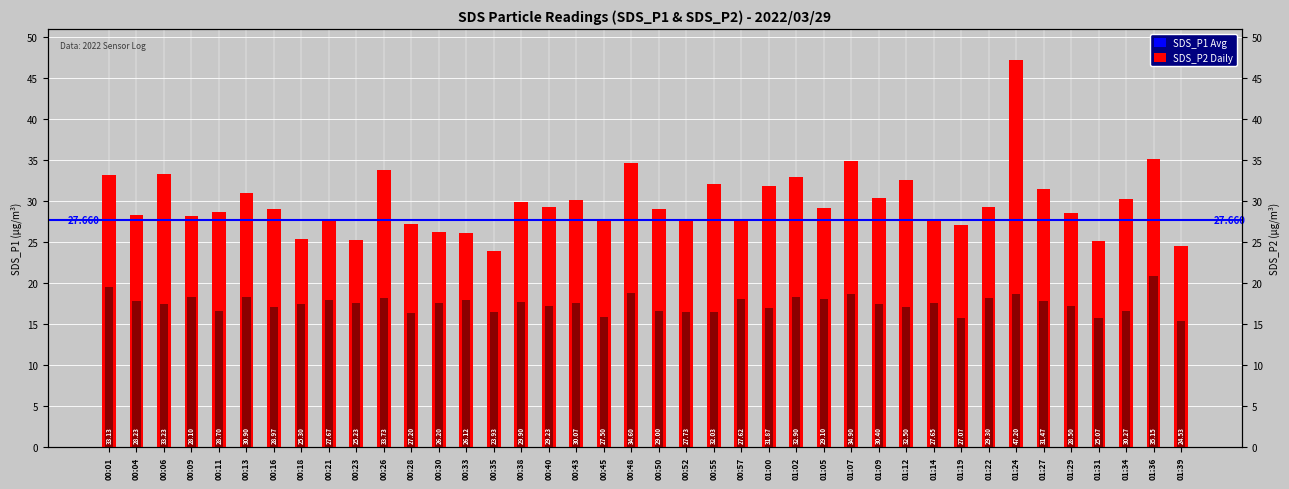

Is the value of SDS_P1 (Daily) at 00:33 greater than the value of SDS_P2 (Avg) at 01:27?

Yes